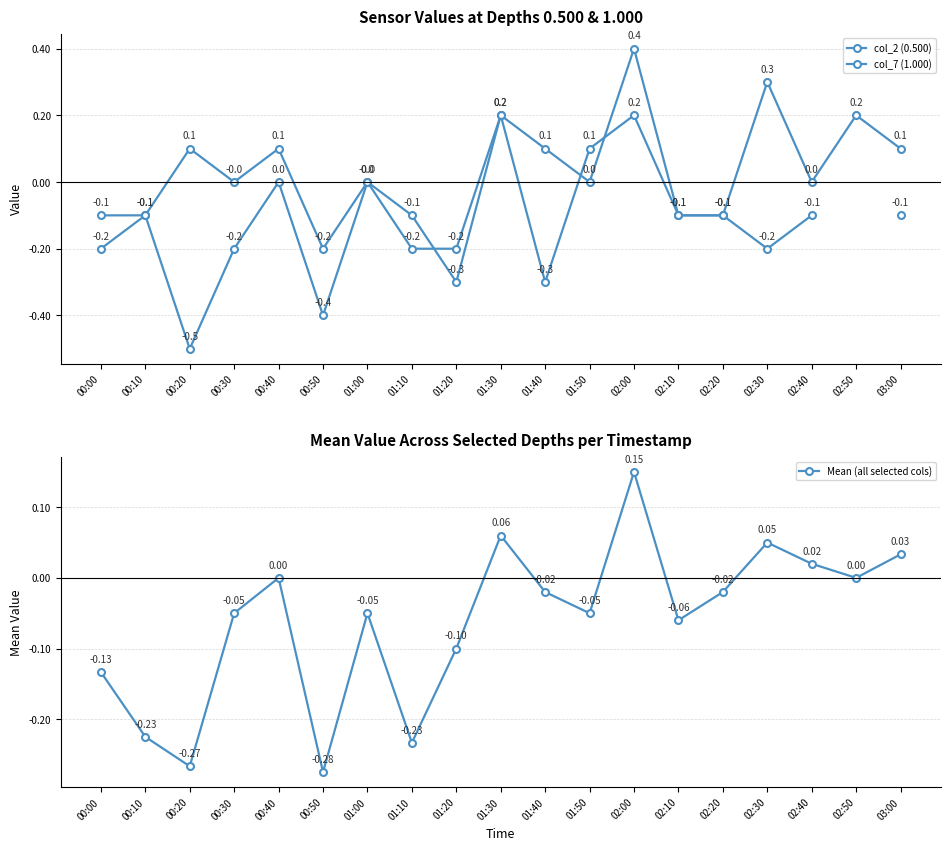

Between 01:10 and 02:30, which series saw the biggest shift?

col_2 (0.500)